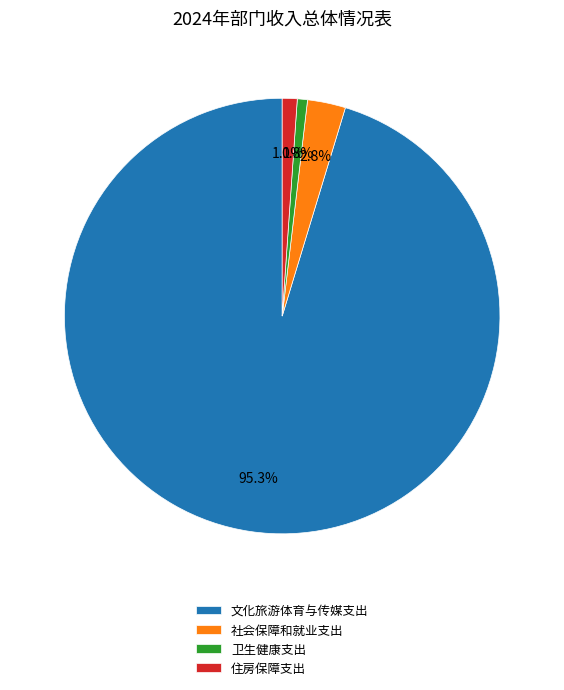

Which slice represents more than half of the pie?

文化旅游体育与传媒支出